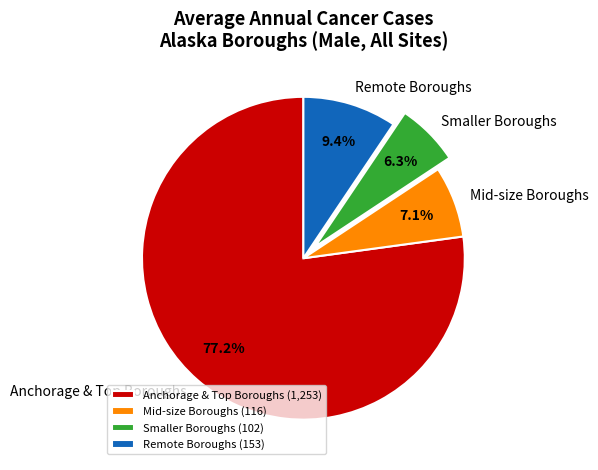

Is there any slice that represents more than half of the pie?

Yes